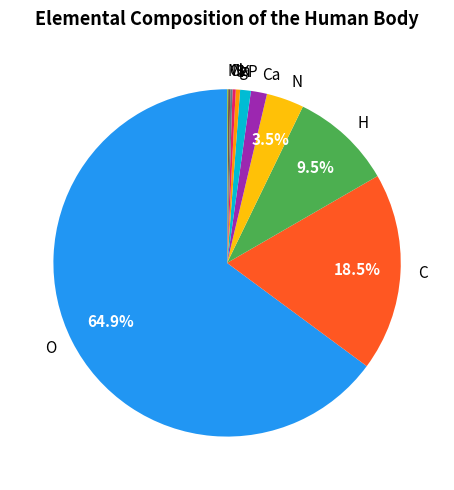

To the nearest percent, what is the difference between the N and K slice percentages?

3%